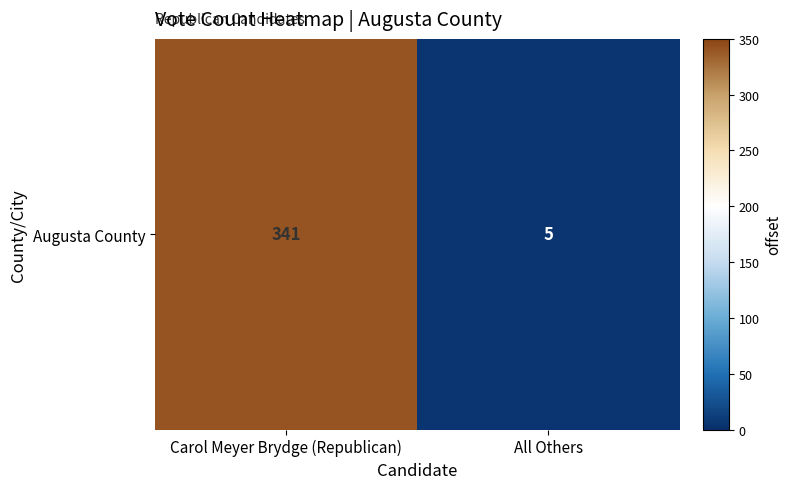

What is the average value?

173